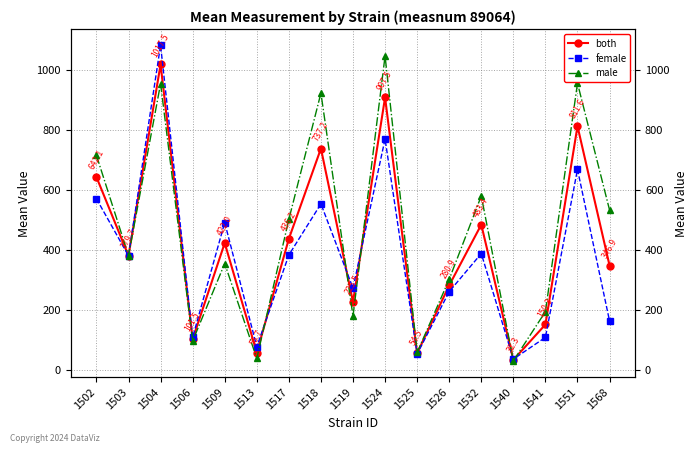

Which series has the widest spread of values?

female